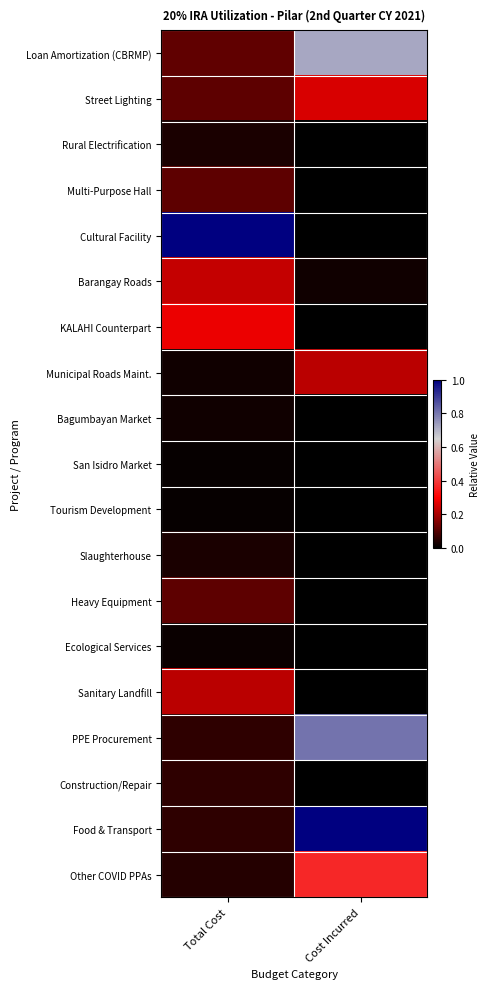

Which series has the largest range (max minus min)?

Cultural Facility